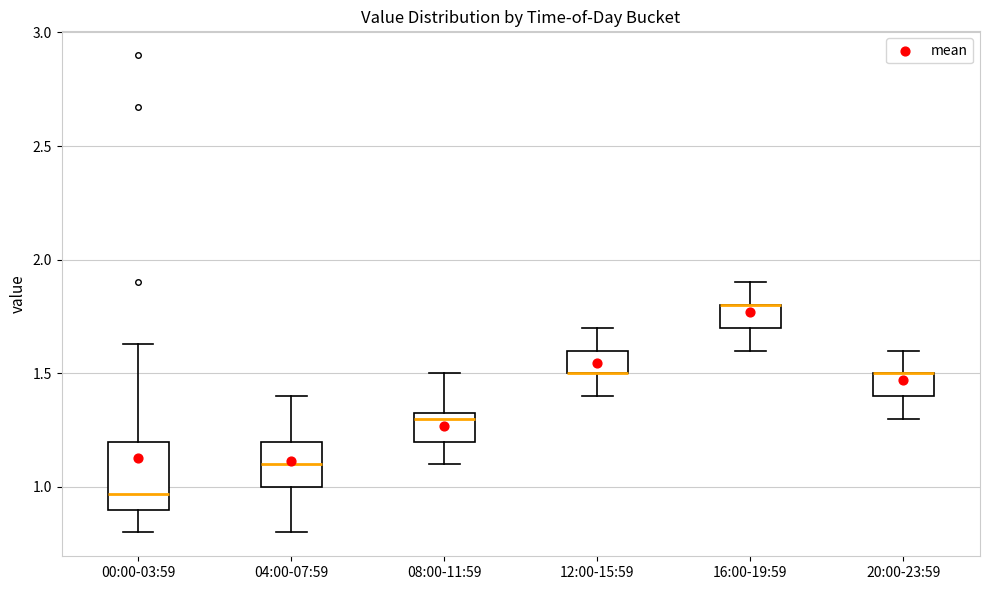

Reading left to right, read every box against the y-axis: the position of its median line, the range the box covers, and the ends of its whiskers. The values are not printed on the chart, so give them approximately, as read against the axis.

00:00-03:59: median 0.95, box 0.90 to 1.20, whiskers 0.80 to 1.65
04:00-07:59: median 1.10, box 1.00 to 1.20, whiskers 0.80 to 1.40
08:00-11:59: median 1.30, box 1.20 to 1.35, whiskers 1.10 to 1.50
12:00-15:59: median 1.50 (drawn on the box's lower edge), box 1.50 to 1.60, whiskers 1.40 to 1.70
16:00-19:59: median 1.80 (drawn on the box's upper edge), box 1.70 to 1.80, whiskers 1.60 to 1.90
20:00-23:59: median 1.50 (drawn on the box's upper edge), box 1.40 to 1.50, whiskers 1.30 to 1.60